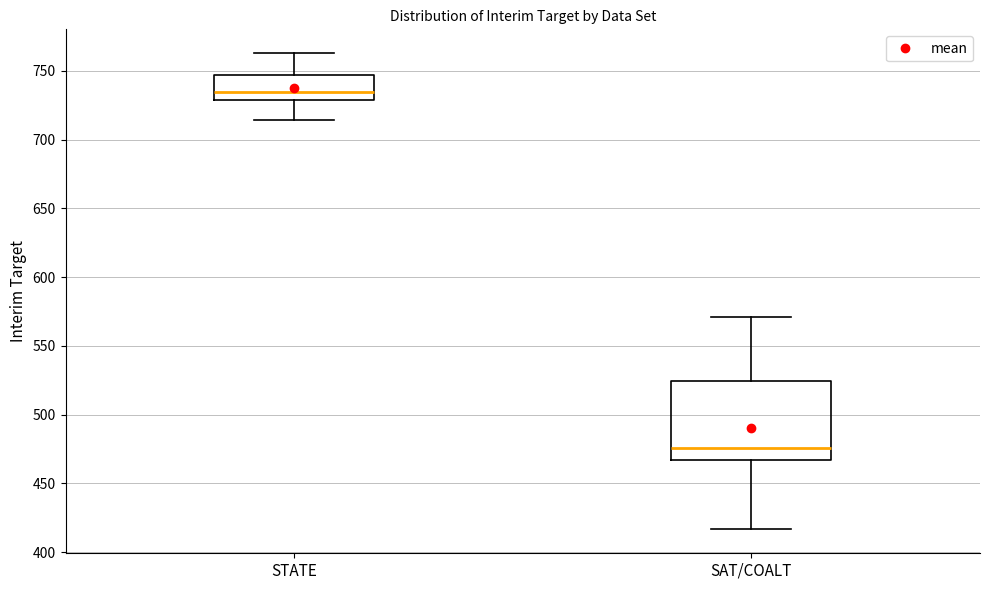

Reading left to right, transcribe this box plot: for each box, give where its median line is, the range the box spans, and where its two whiskers end, as read against the y-axis. The values are not printed on the chart, so give them approximately, as read against the axis.

STATE: median 735, box 730 to 745, whiskers 715 to 765
SAT/COALT: median 475, box 465 to 525, whiskers 415 to 570